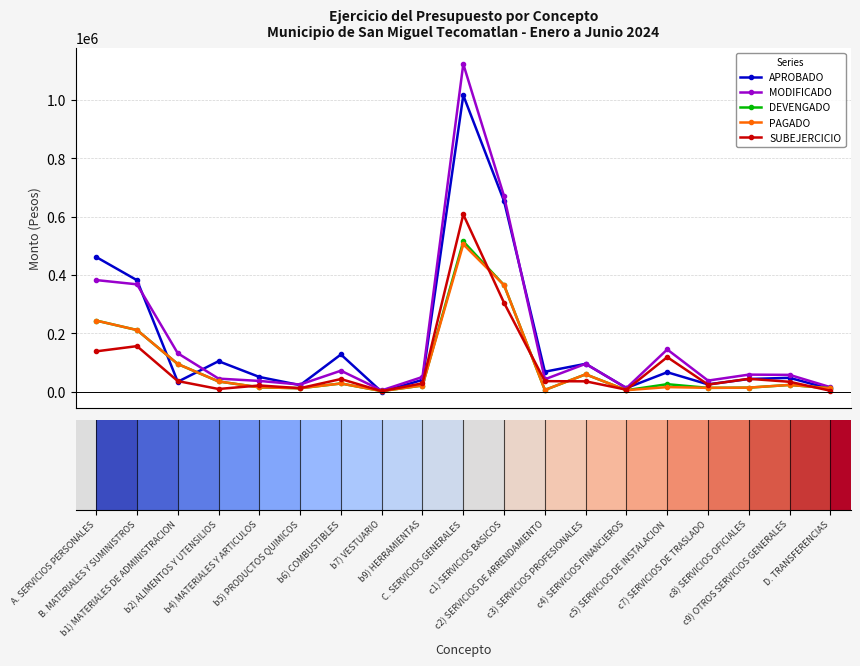

Rank the categories by PAGADO value from lowest to highest.

b7) VESTUARIO, c4) SERVICIOS FINANCIEROS, c2) SERVICIOS DE ARRENDAMIENTO, D. TRANSFERENCIAS, b5) PRODUCTOS QUIMICOS, c7) SERVICIOS DE TRASLADO, c8) SERVICIOS OFICIALES, b4) MATERIALES Y ARTICULOS, c5) SERVICIOS DE INSTALACION, b9) HERRAMIENTAS, c9) OTROS SERVICIOS GENERALES, b6) COMBUSTIBLES, b2) ALIMENTOS Y UTENSILIOS, c3) SERVICIOS PROFESIONALES, b1) MATERIALES DE ADMINISTRACION, B. MATERIALES Y SUMINISTROS, A. SERVICIOS PERSONALES, c1) SERVICIOS BASICOS, C. SERVICIOS GENERALES